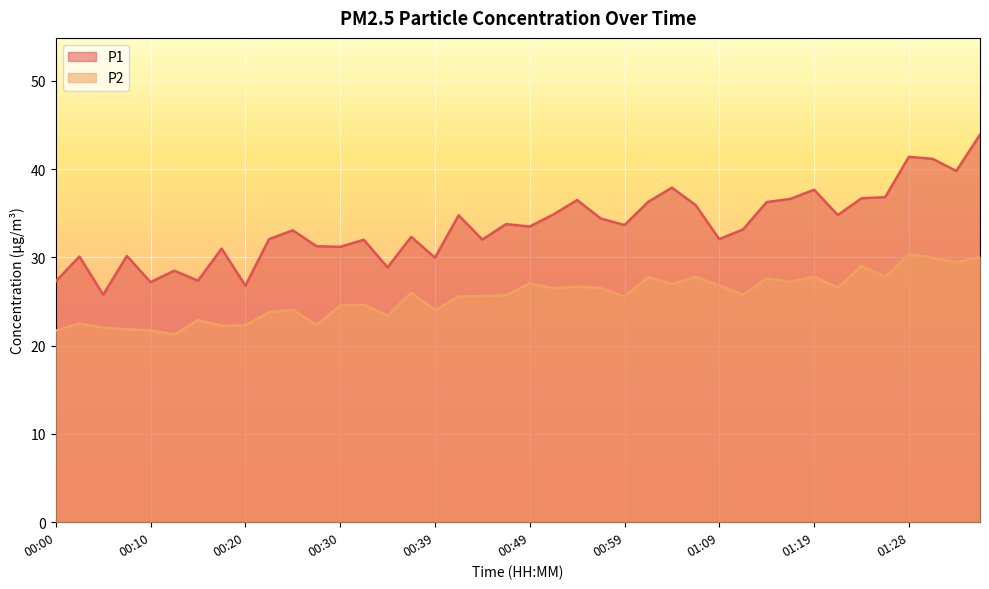

Reading left to right, what are all the values shown in this chart?

P1: 00:00=27.3	00:03=30.1	00:05=25.8	00:08=30.2	00:10=27.2	00:13=28.5	00:15=27.4	00:18=31.0	00:20=26.8	00:22=32.1	00:25=33.1	00:27=31.3	00:30=31.2	00:32=32.0	00:35=28.9	00:37=32.3	00:39=30.0	00:42=34.8	00:44=32.0	00:47=33.8	00:49=33.5	00:52=34.9	00:54=36.5	00:57=34.4	00:59=33.7	01:01=36.3	01:04=37.9	01:06=35.9	01:09=32.1	01:11=33.2	01:14=36.3	01:16=36.6	01:19=37.7	01:21=34.8	01:23=36.7	01:26=36.8	01:28=41.4	01:31=41.2	01:33=39.8	01:36=43.9
P2: 00:00=21.7	00:03=22.5	00:05=22.0	00:08=21.9	00:10=21.7	00:13=21.3	00:15=22.9	00:18=22.3	00:20=22.3	00:22=23.8	00:25=24.1	00:27=22.3	00:30=24.6	00:32=24.6	00:35=23.4	00:37=26.0	00:39=24.0	00:42=25.6	00:44=25.6	00:47=25.7	00:49=27.1	00:52=26.5	00:54=26.7	00:57=26.5	00:59=25.6	01:01=27.8	01:04=27.0	01:06=27.8	01:09=26.8	01:11=25.8	01:14=27.6	01:16=27.2	01:19=27.8	01:21=26.6	01:23=29.0	01:26=27.8	01:28=30.4	01:31=30.0	01:33=29.4	01:36=30.1